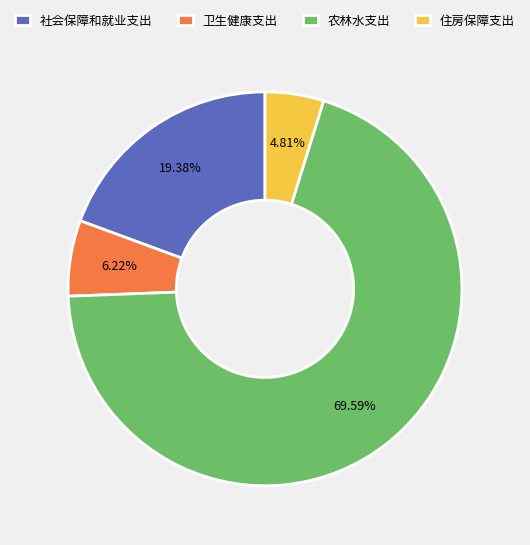

True or false: 农林水支出 accounts for 70% of the total.

True